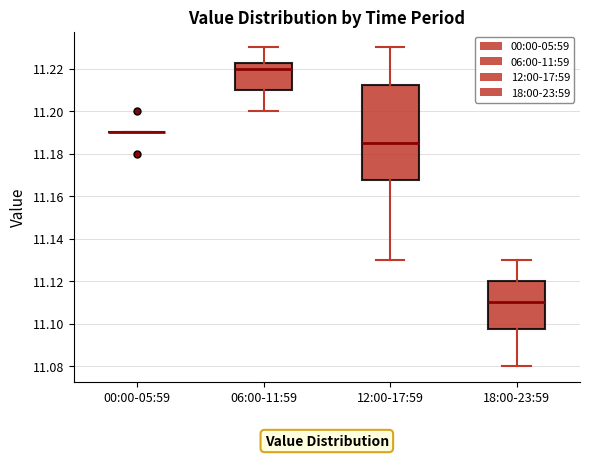

Reading left to right, transcribe this box plot: for each box, give where its median line is, the range the box spans, and where its two whiskers end, as read against the y-axis. The values are not printed on the chart, so give them approximately, as read against the axis.

00:00-05:59: box collapsed to a line at 11.190, whiskers 11.190 to 11.190
06:00-11:59: median 11.220, box 11.210 to 11.222, whiskers 11.200 to 11.230
12:00-17:59: median 11.186, box 11.168 to 11.212, whiskers 11.130 to 11.230
18:00-23:59: median 11.110, box 11.098 to 11.120, whiskers 11.080 to 11.130